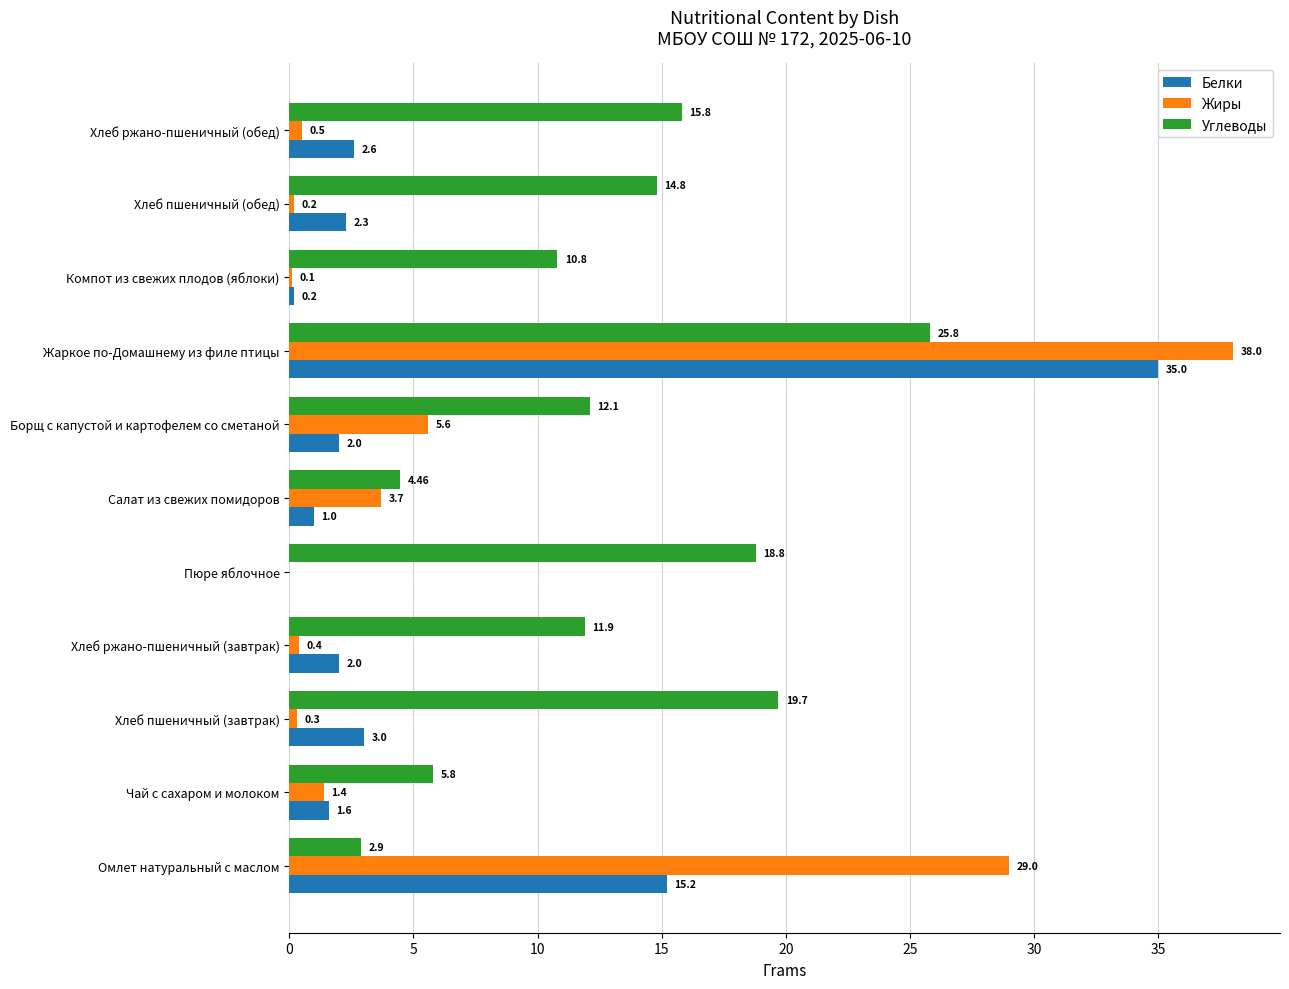

Which category has the highest value in the Углеводы series?

Жаркое по-Домашнему из филе птицы